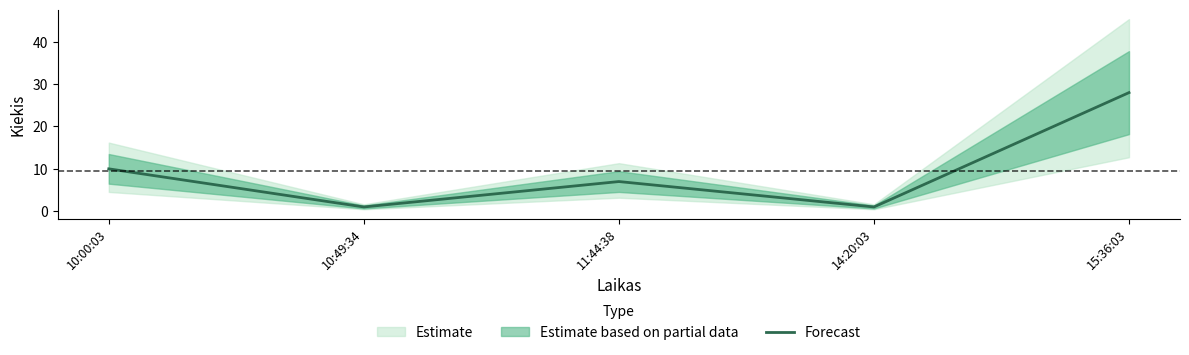

Rank the categories by value from highest to lowest.

15:36:03, 10:00:03, 11:44:38, 10:49:34, 14:20:03